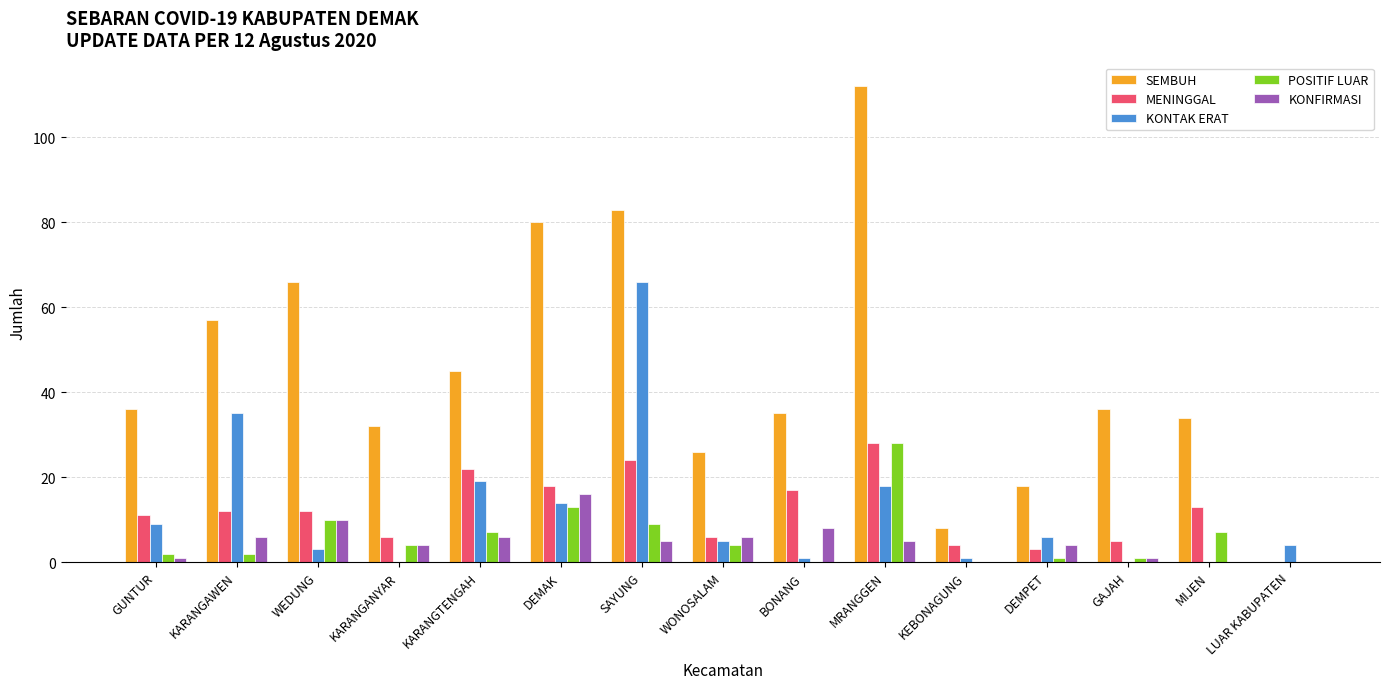

Reading right to left, extract all data points from this chart.

SEMBUH: LUAR KABUPATEN=0	MIJEN=34	GAJAH=36	DEMPET=18	KEBONAGUNG=8	MRANGGEN=112	BONANG=35	WONOSALAM=26	SAYUNG=83	DEMAK=80	KARANGTENGAH=45	KARANGANYAR=32	WEDUNG=66	KARANGAWEN=57	GUNTUR=36
MENINGGAL: LUAR KABUPATEN=0	MIJEN=13	GAJAH=5	DEMPET=3	KEBONAGUNG=4	MRANGGEN=28	BONANG=17	WONOSALAM=6	SAYUNG=24	DEMAK=18	KARANGTENGAH=22	KARANGANYAR=6	WEDUNG=12	KARANGAWEN=12	GUNTUR=11
KONTAK ERAT: LUAR KABUPATEN=4	MIJEN=0	GAJAH=0	DEMPET=6	KEBONAGUNG=1	MRANGGEN=18	BONANG=1	WONOSALAM=5	SAYUNG=66	DEMAK=14	KARANGTENGAH=19	KARANGANYAR=0	WEDUNG=3	KARANGAWEN=35	GUNTUR=9
POSITIF LUAR: LUAR KABUPATEN=0	MIJEN=7	GAJAH=1	DEMPET=1	KEBONAGUNG=0	MRANGGEN=28	BONANG=0	WONOSALAM=4	SAYUNG=9	DEMAK=13	KARANGTENGAH=7	KARANGANYAR=4	WEDUNG=10	KARANGAWEN=2	GUNTUR=2
KONFIRMASI: LUAR KABUPATEN=0	MIJEN=0	GAJAH=1	DEMPET=4	KEBONAGUNG=0	MRANGGEN=5	BONANG=8	WONOSALAM=6	SAYUNG=5	DEMAK=16	KARANGTENGAH=6	KARANGANYAR=4	WEDUNG=10	KARANGAWEN=6	GUNTUR=1